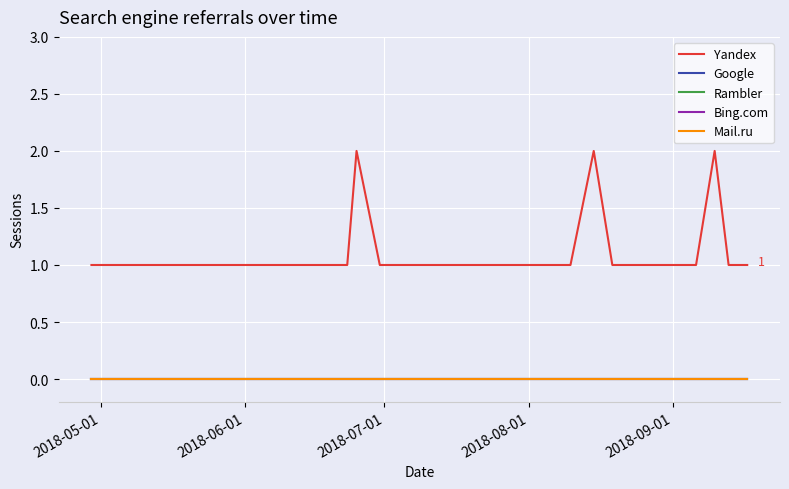

Is this an area chart (filled region under the line)?

No